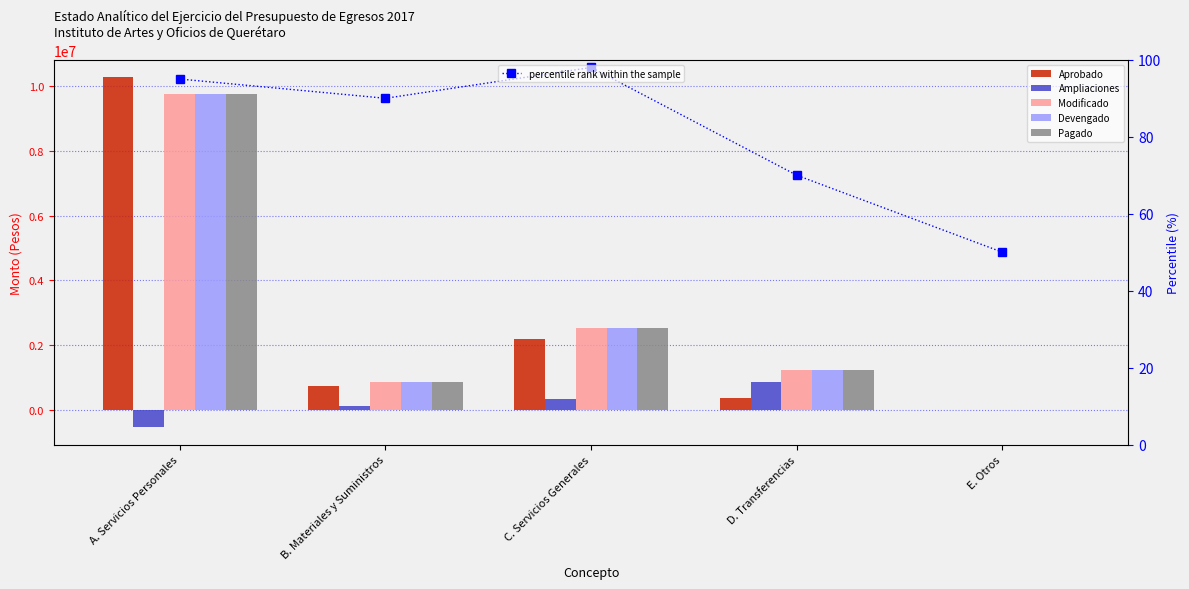

Reading right to left, list all the values displayed in this chart.

Aprobado: 0.0	368694.0	2187318.0	741000.0	10261013.0
Ampliaciones: 0.0	878816.0	351887.5	143201.4	-521900.6
Modificado: 0.0	1247510.0	2539205.5	884201.4	9739112.4
Devengado: 0.0	1247510.0	2539205.5	884201.4	9739112.4
Pagado: 0.0	1247510.0	2539205.5	884201.4	9739112.4
percentile rank within the sample: 50.0	70.0	98.0	90.0	95.0